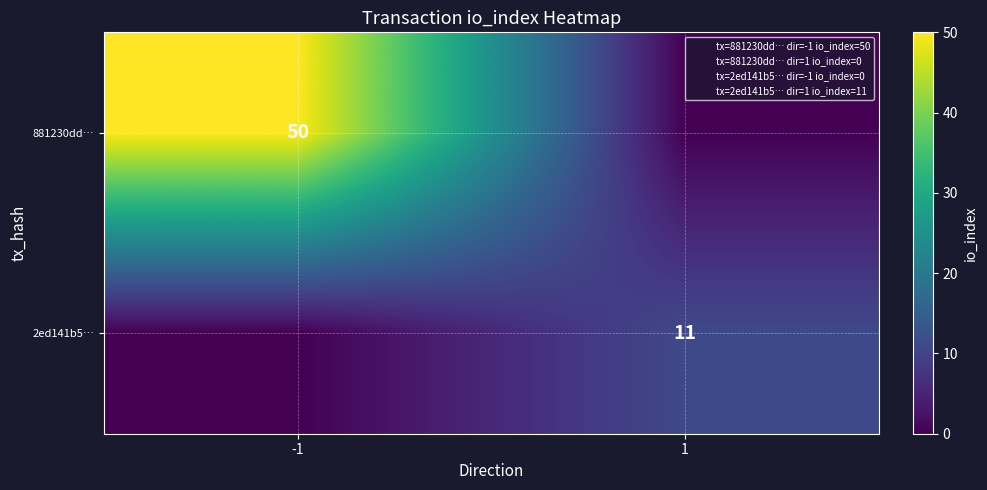

The value of 881230dd… at -1 is 50. True or false?

True